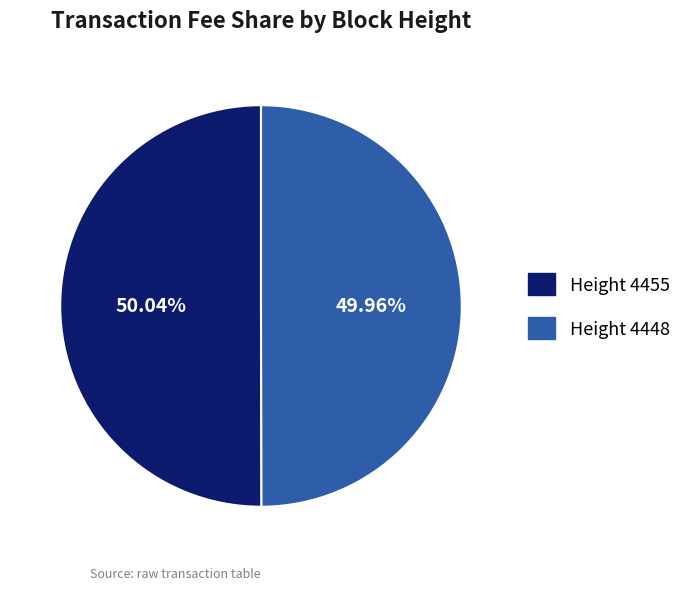

How many segments does this pie chart have?

2